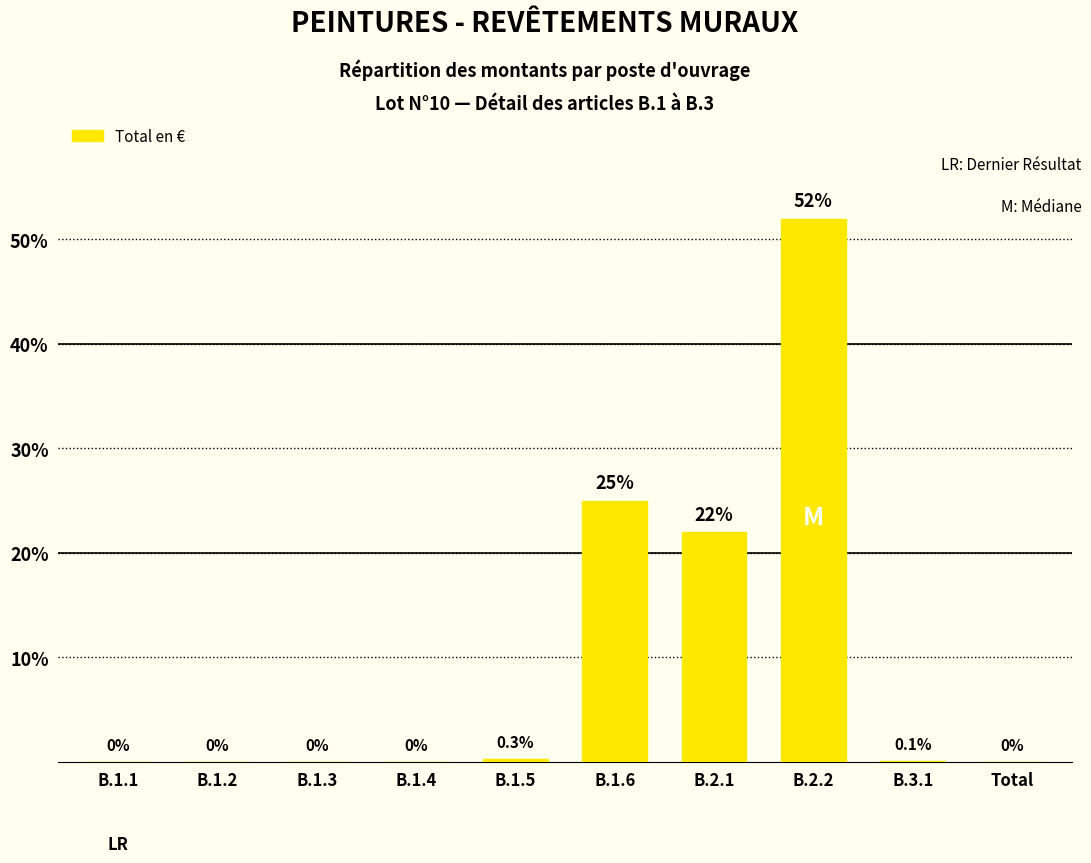

What is the sum of the values at B.3.1 and B.2.2?

52.1